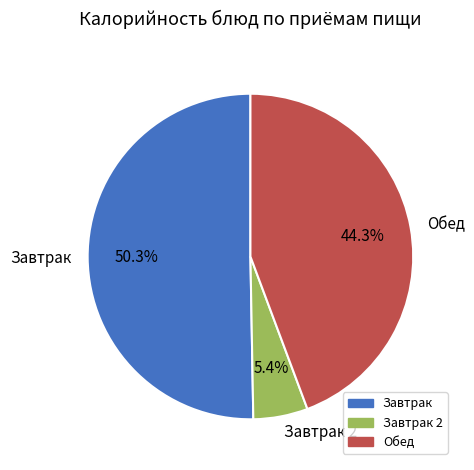

Between Завтрак 2 and Завтрак, which is larger?

Завтрак